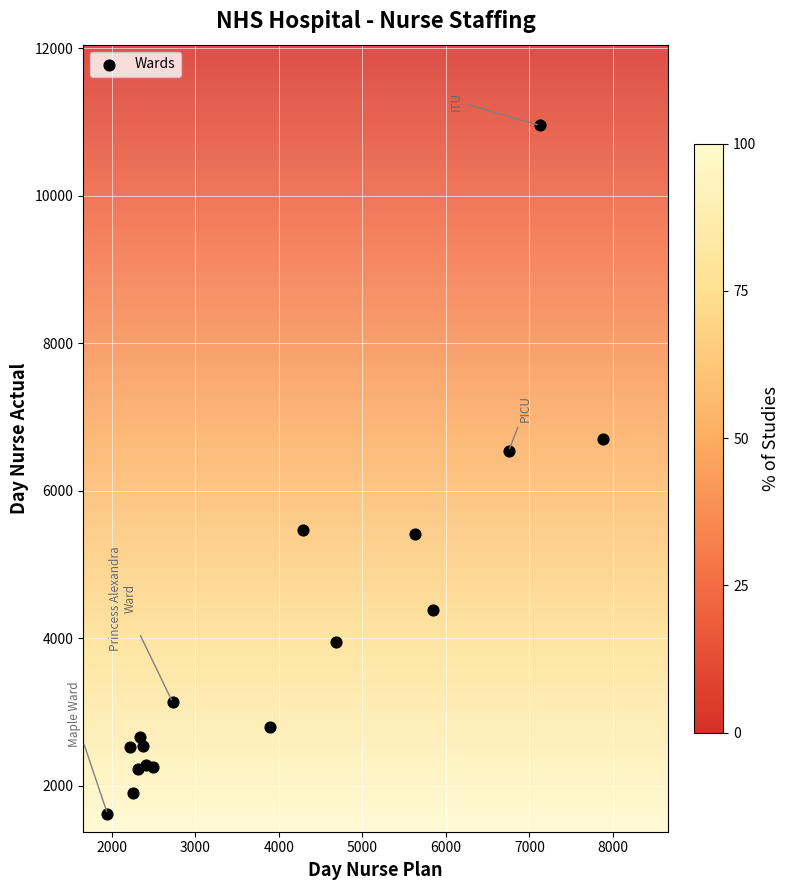

What is the range of Y values (max minus min)?

9333